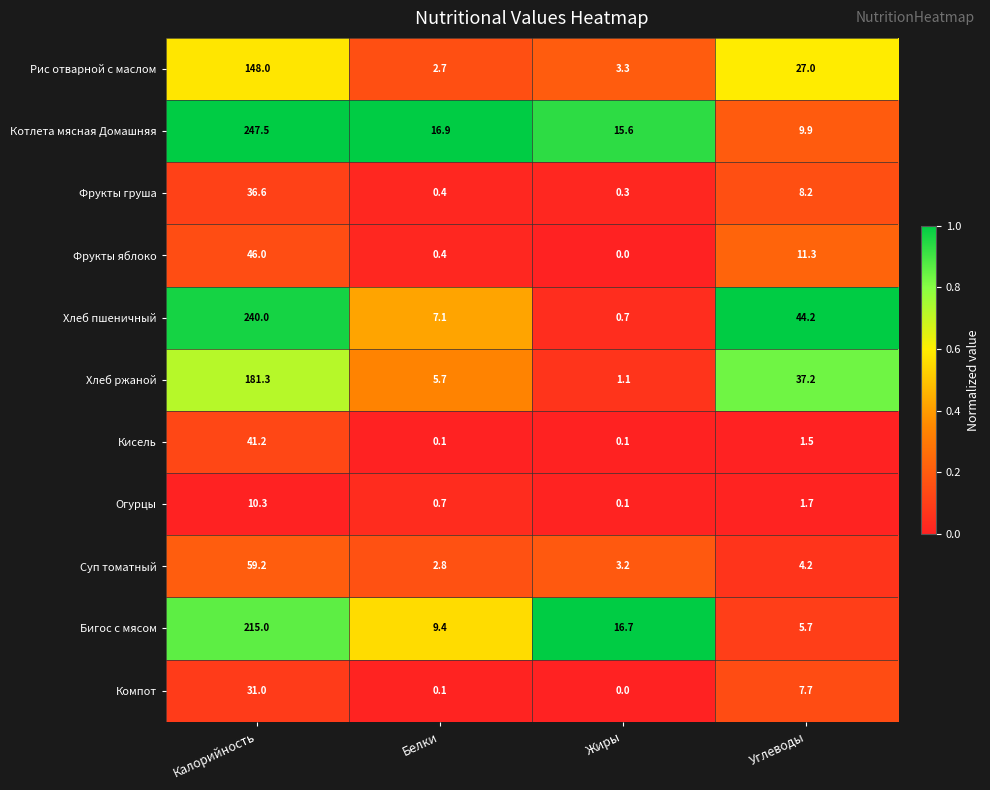

Which label corresponds to the smallest value in the chart?

Жиры